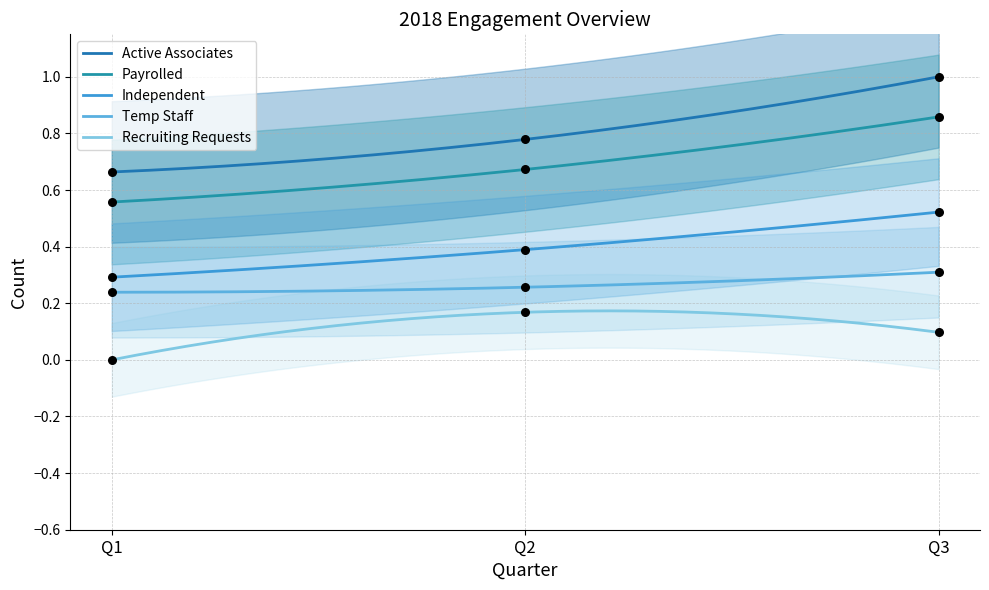

Which series has the widest spread of Y values?

Active Associates